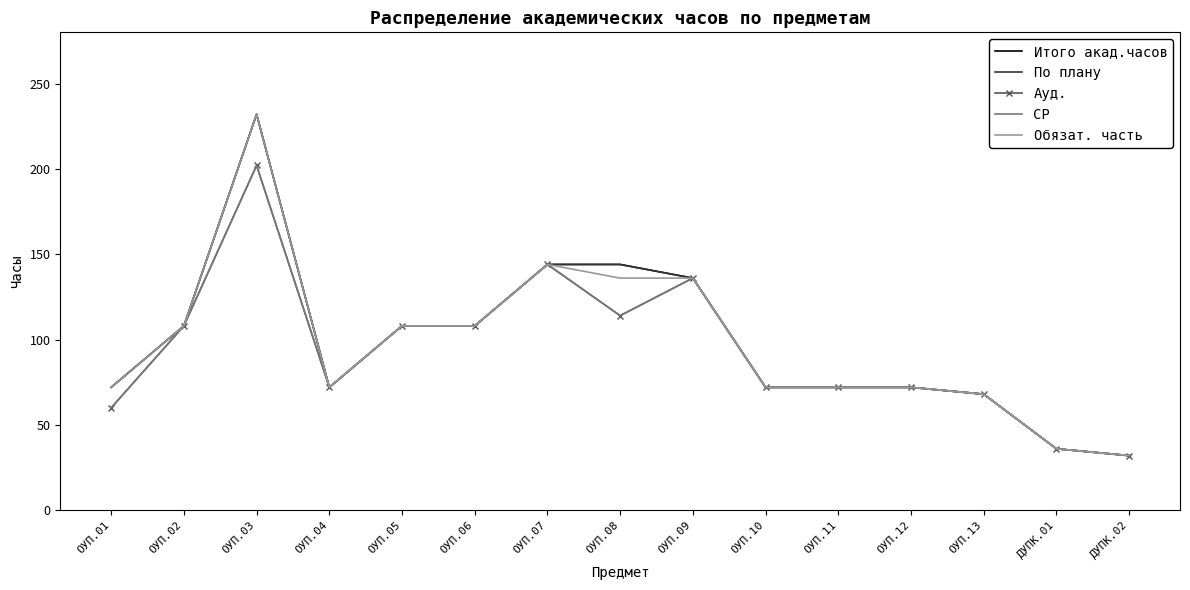

What value does the Ауд. series have at ОУП.06?

108